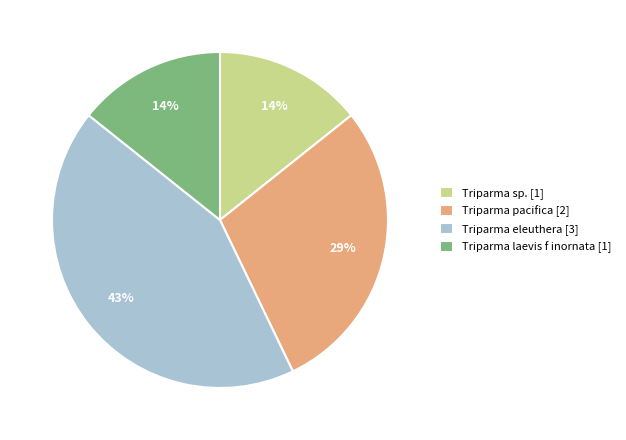

Which category has the biggest portion of the pie?

Triparma eleuthera [3]